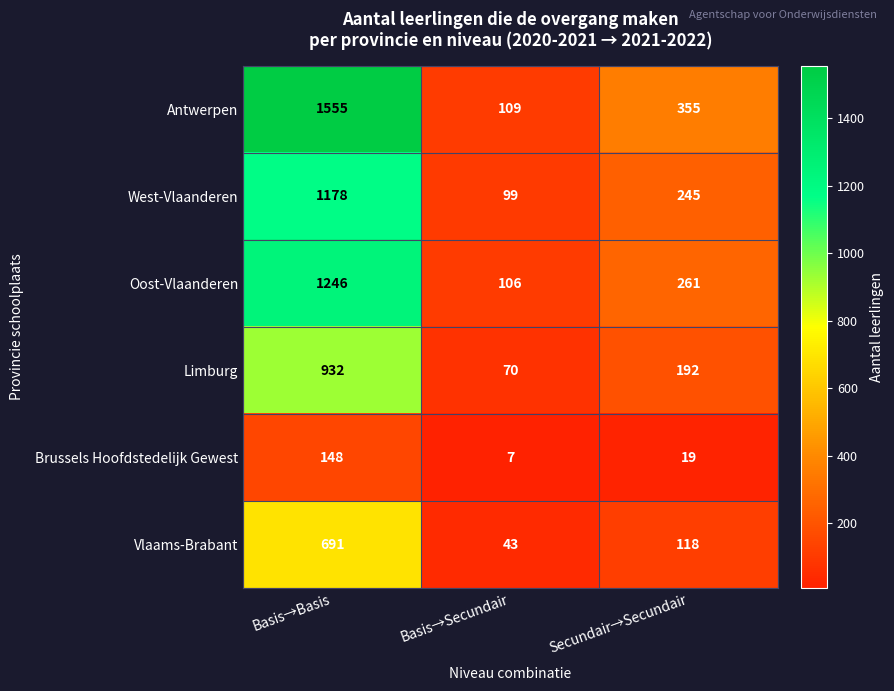

Which series has the largest total across all categories?

Antwerpen